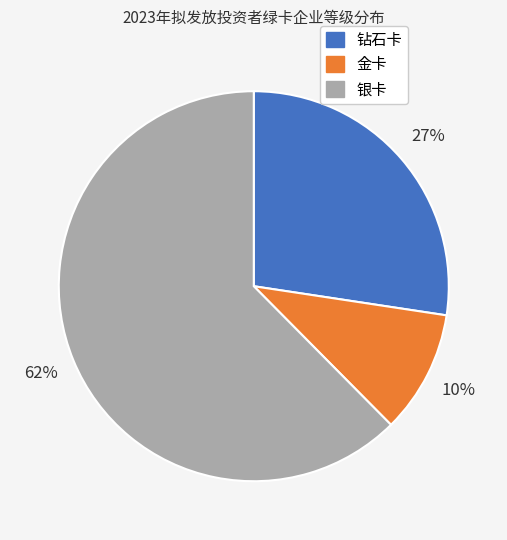

The 金卡 slice represents 10% of the pie. True or false?

True